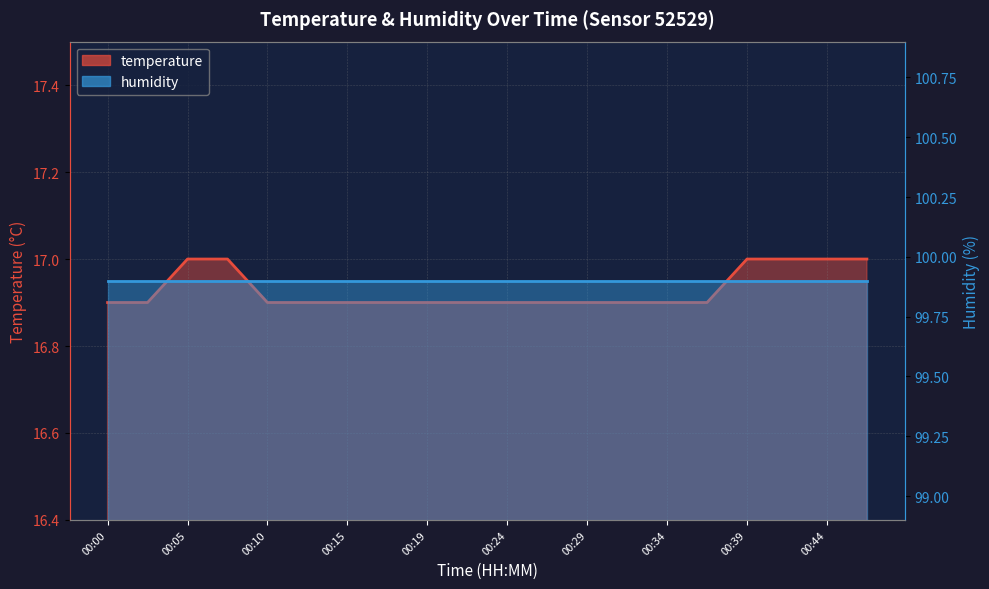

Rank the series by their maximum value, from lowest to highest.

temperature_line, humidity_line